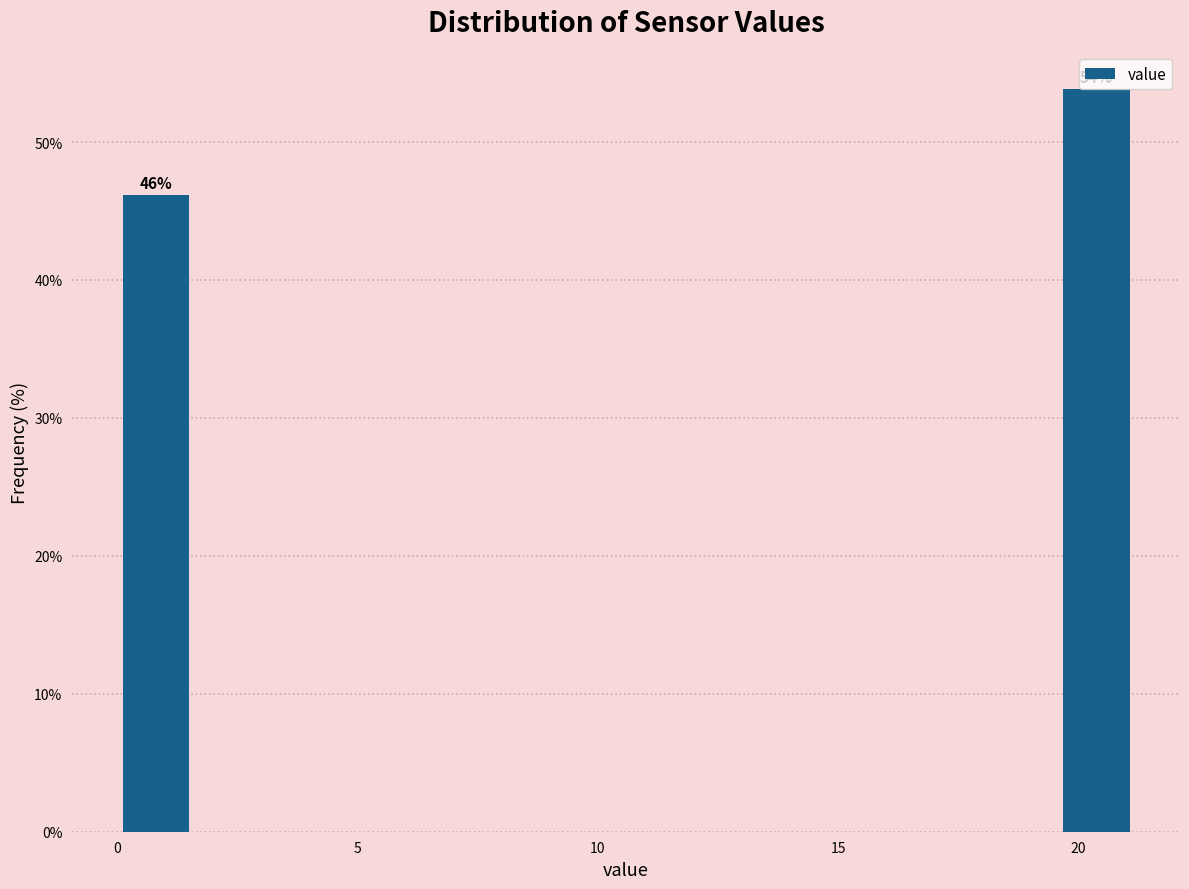

Around what value on the x-axis is the tallest bar? Give the approximate position of its centre, as read against the axis.

20.5